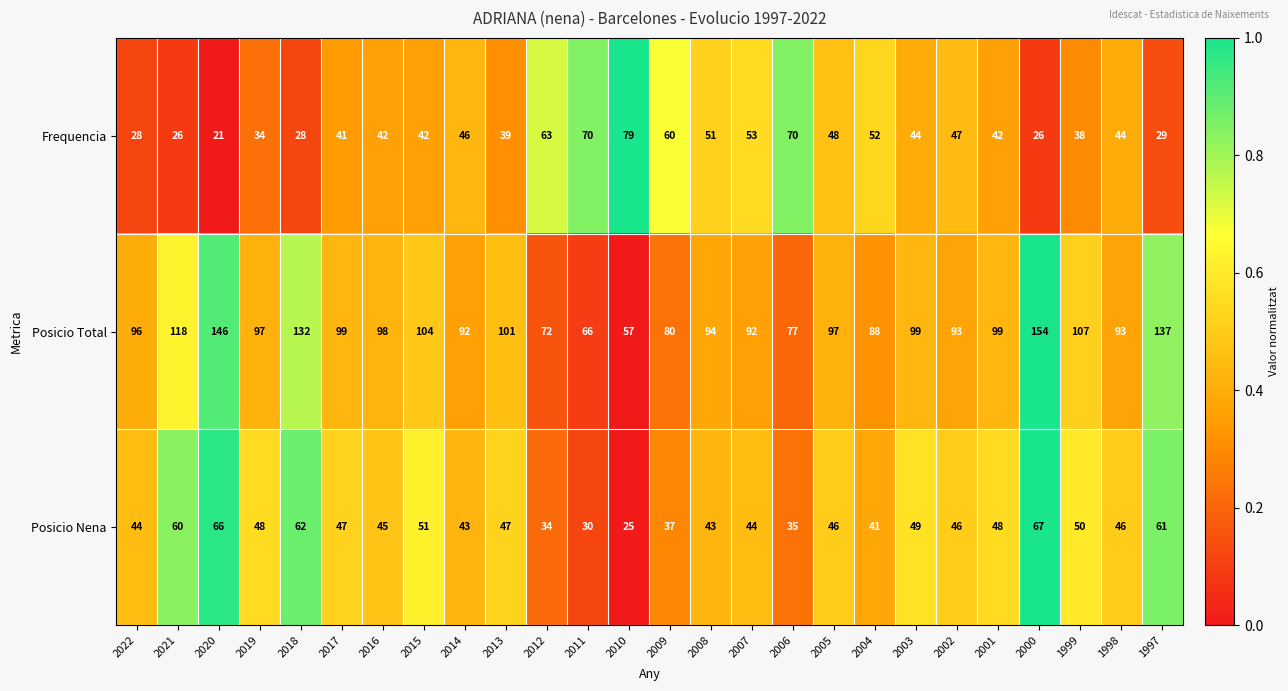

Which series has the largest total across all categories?

Posicio Total